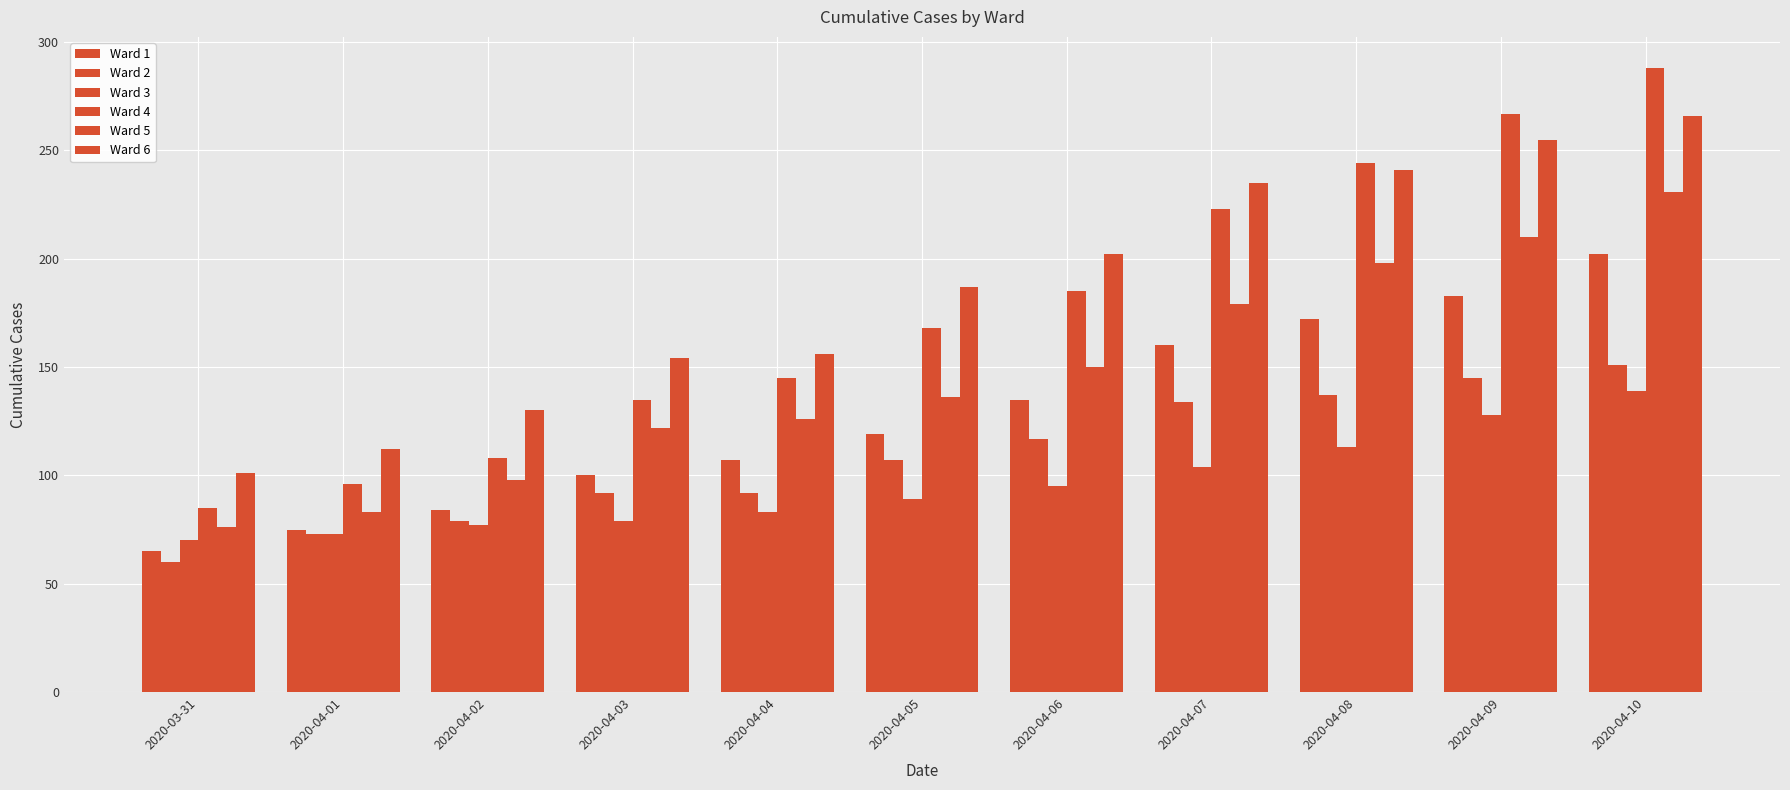

The Ward 6 series shows 86 at 2020-04-03. True or false?

False